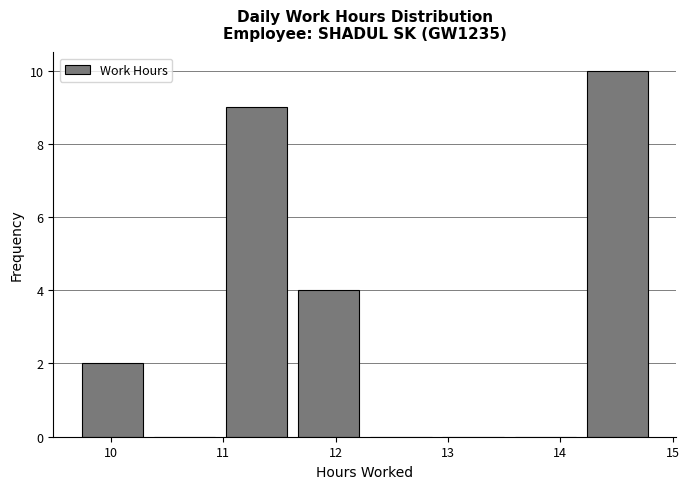

Which range on the x-axis has the tallest bar?

14.2 to 14.8